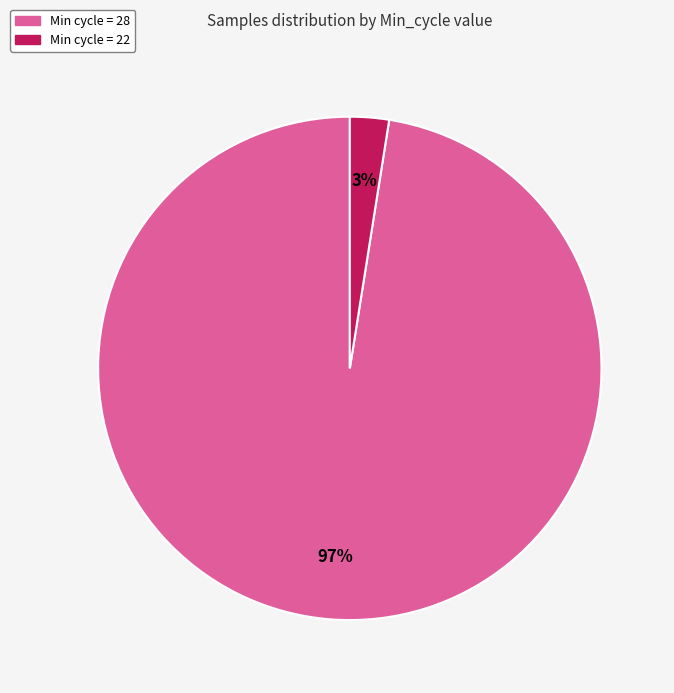

Is Min cycle = 28 the majority of the pie?

Yes